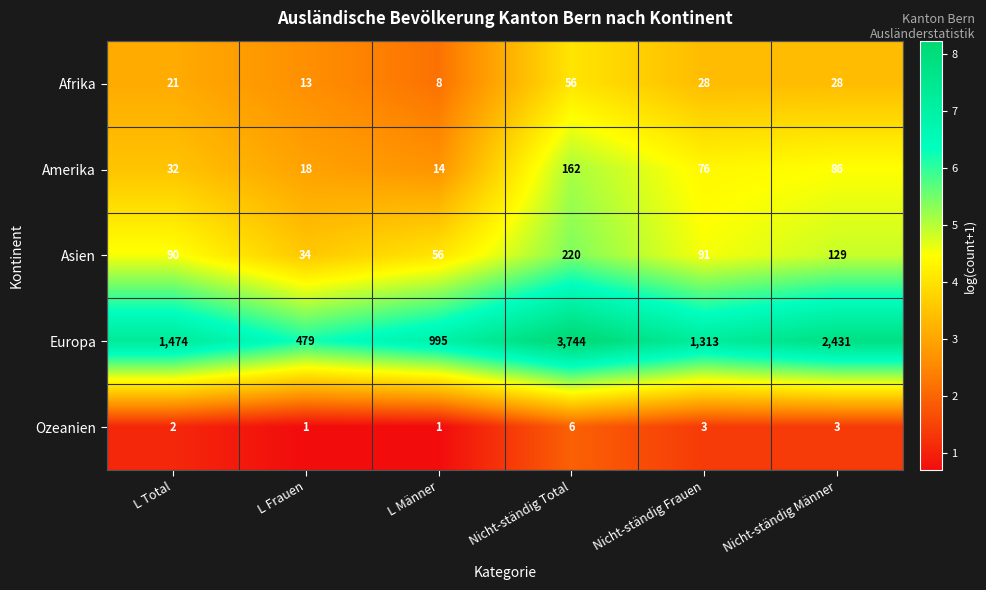

The value of Afrika at L Total is 21. True or false?

True